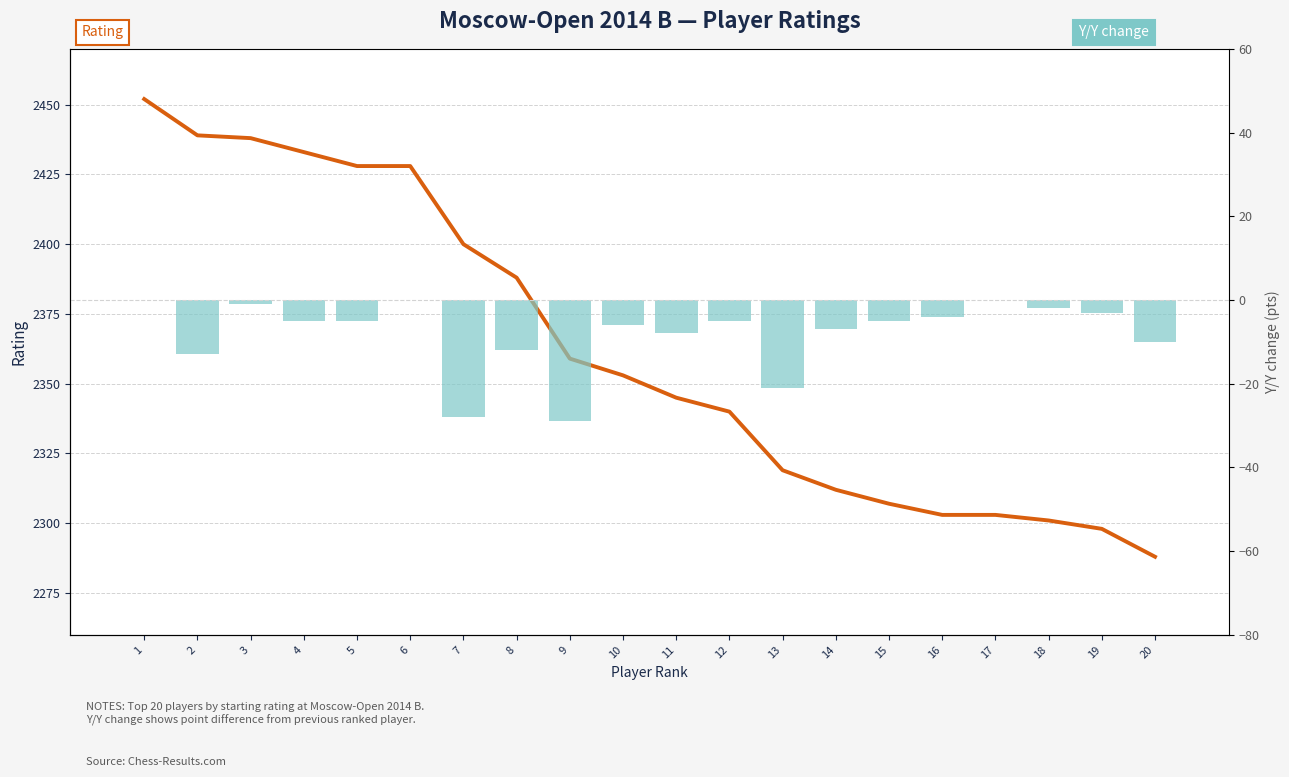

List the labels in order of Rating value, smallest first.

20, 19, 18, 16, 17, 15, 14, 13, 12, 11, 10, 9, 8, 7, 5, 6, 4, 3, 2, 1